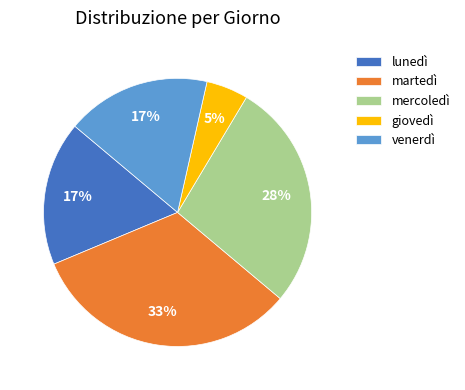

What percentage is the venerdì slice, to the nearest percent?

17%